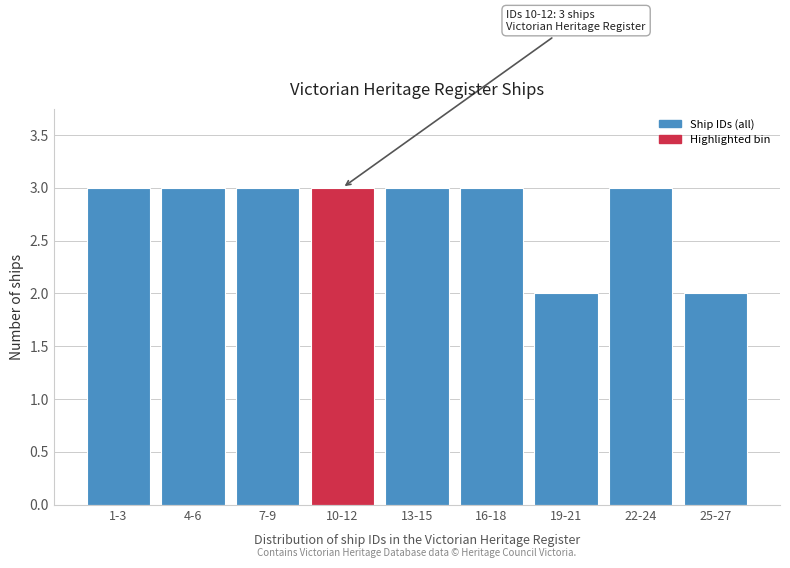

Reading right to left, extract all data points from this chart.

25-27=2	22-24=3	19-21=2	16-18=3	13-15=3	10-12=3	7-9=3	4-6=3	1-3=3